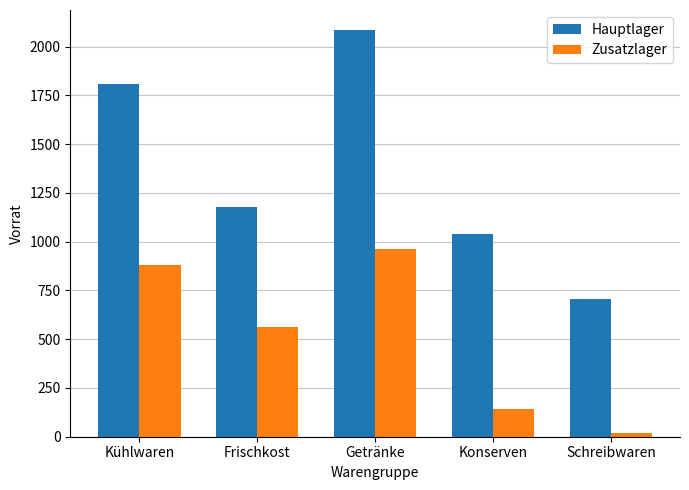

What is the label of the 2nd bar from the left?

Frischkost